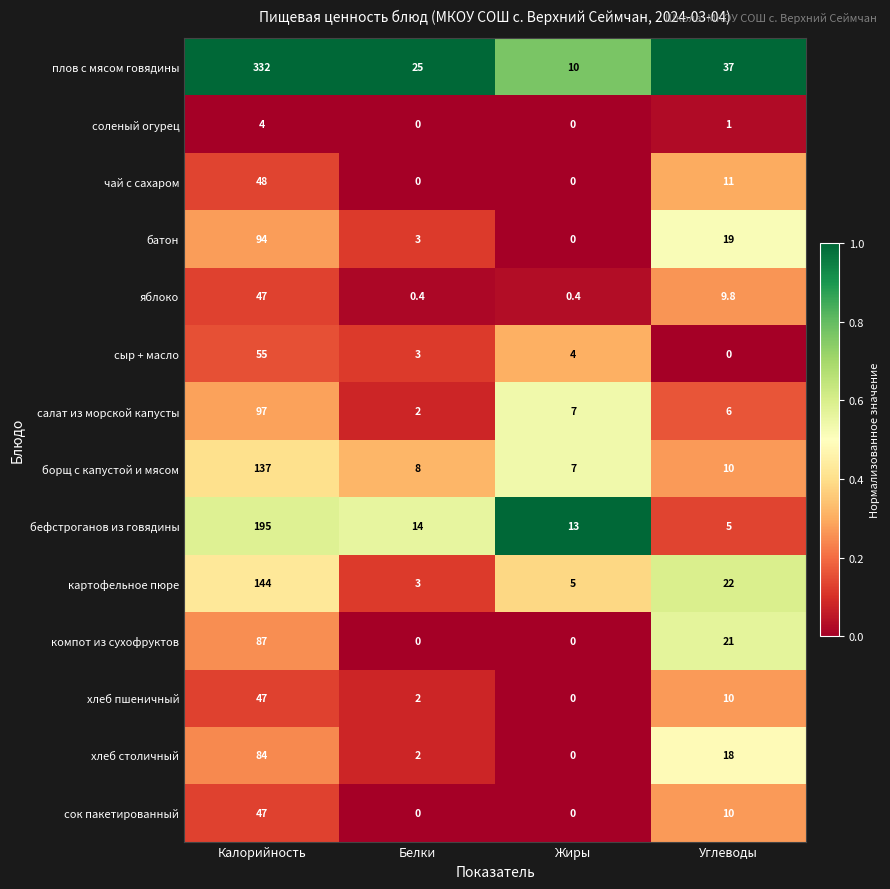

Rank the categories by картофельное пюре value from highest to lowest.

Калорийность, Углеводы, Жиры, Белки